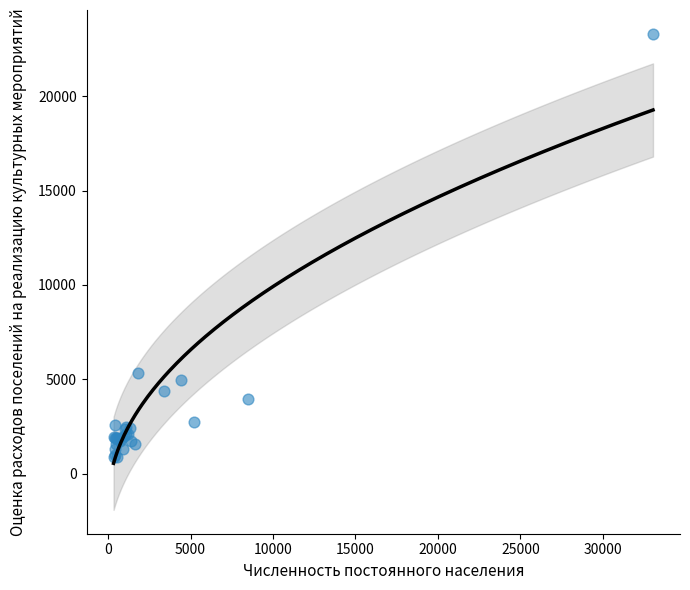

What Y value in the scatter plot is closest to 12084?

5321